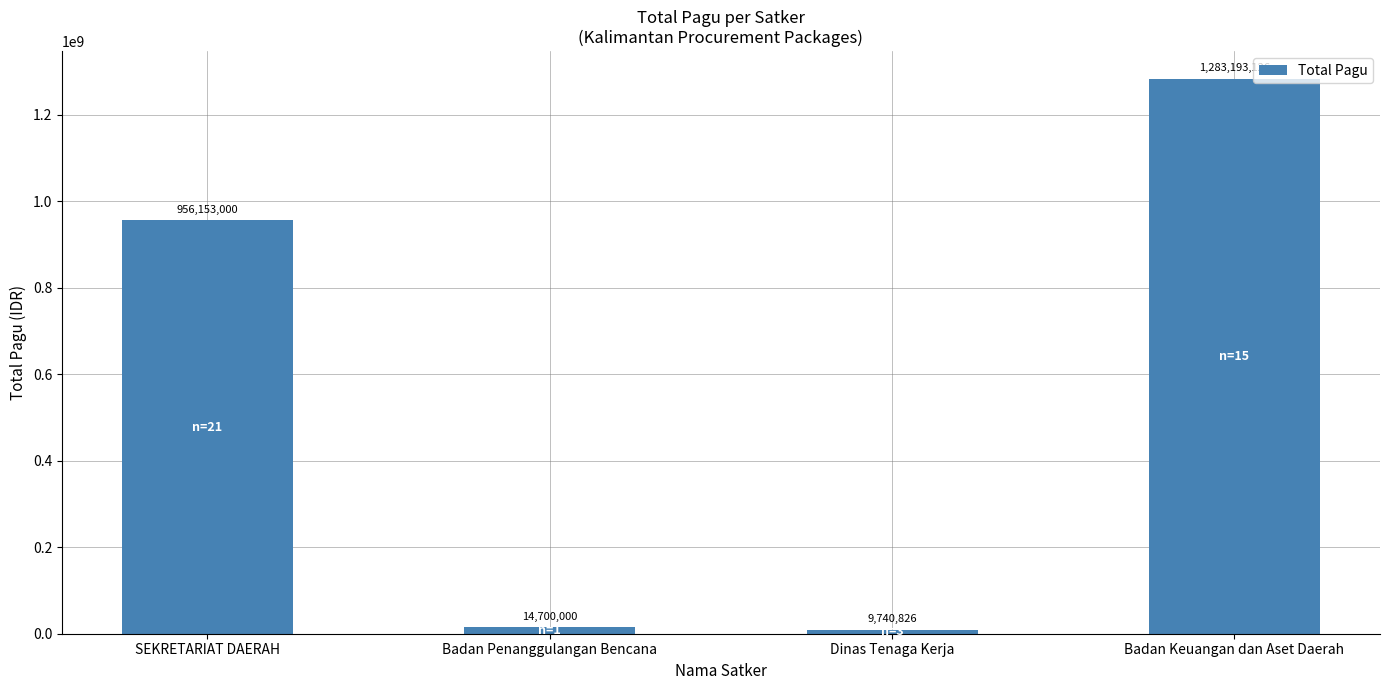

What is the sum of the values at Badan Keuangan dan Aset Daerah and SEKRETARIAT DAERAH?

2239346126